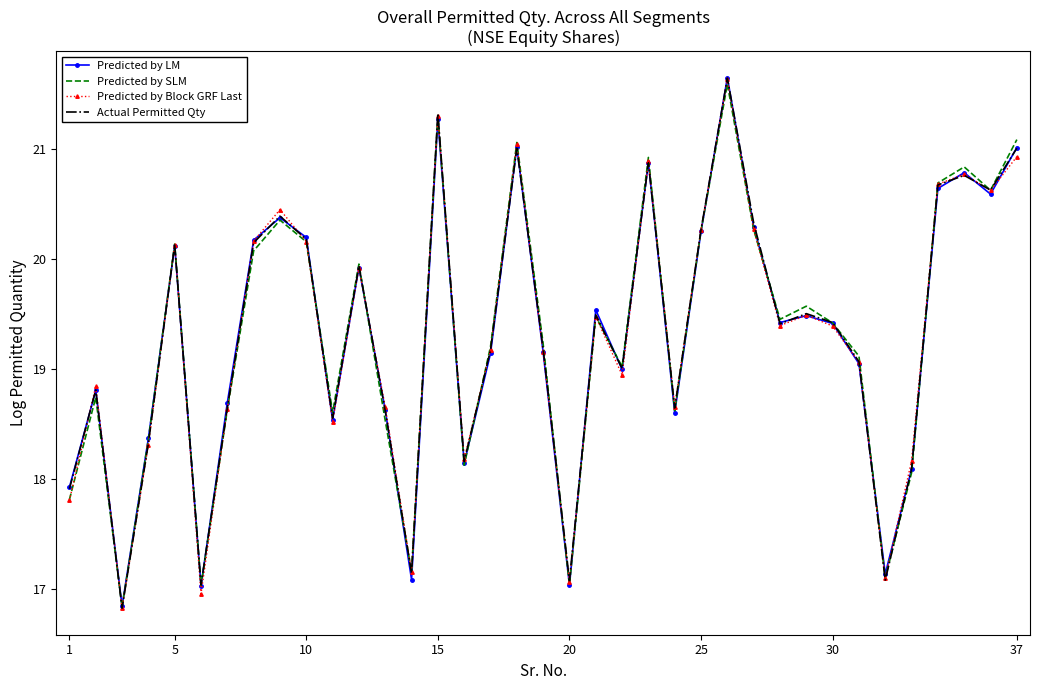

What is the minimum value for Predicted by Block GRF Last?

16.8